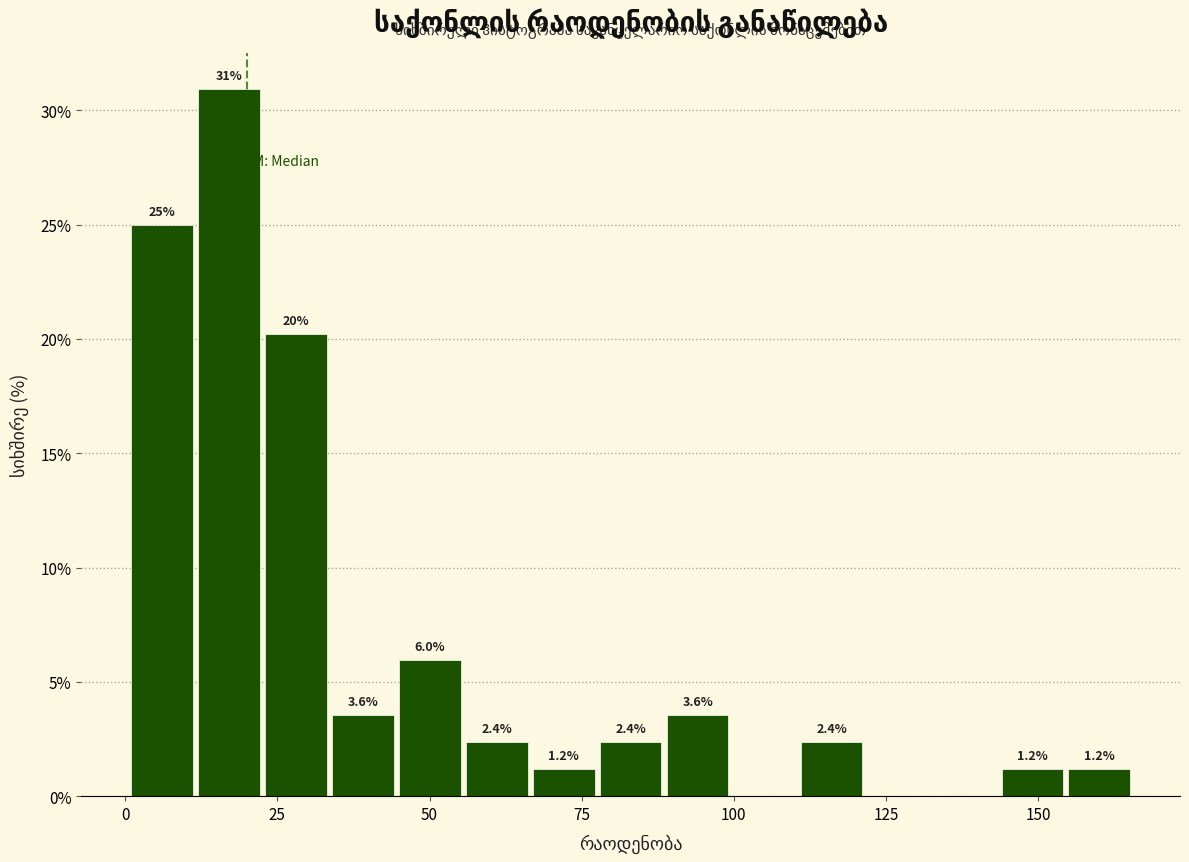

Read against the x-axis, roughly where is the centre of the tallest bar?

15